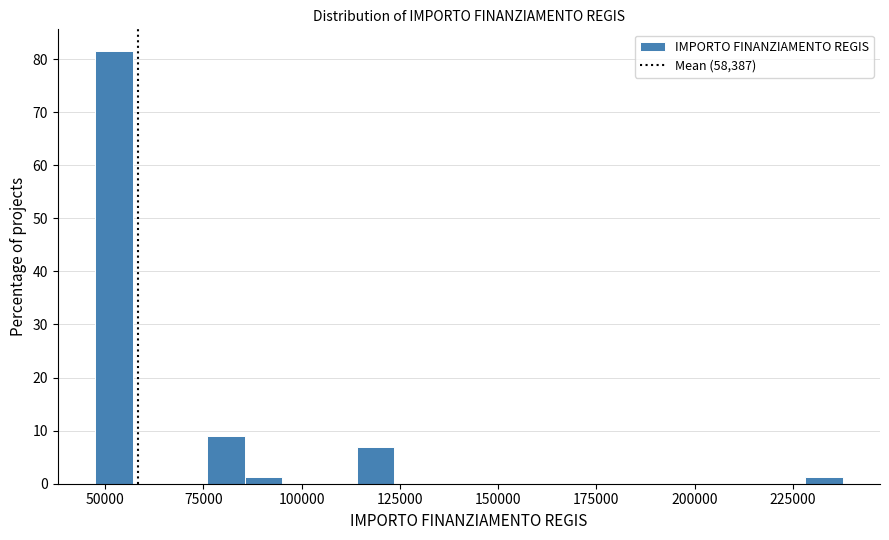

Around what value on the x-axis is the tallest bar? Give the approximate position of its centre, as read against the axis.

50000